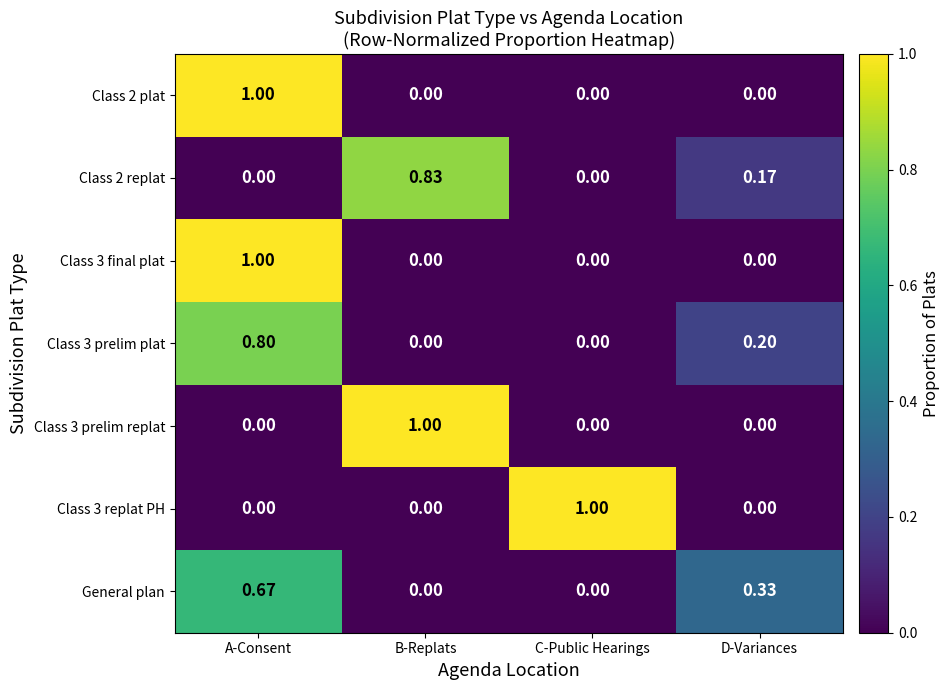

At which label does Class 3 prelim plat reach its peak?

A-Consent